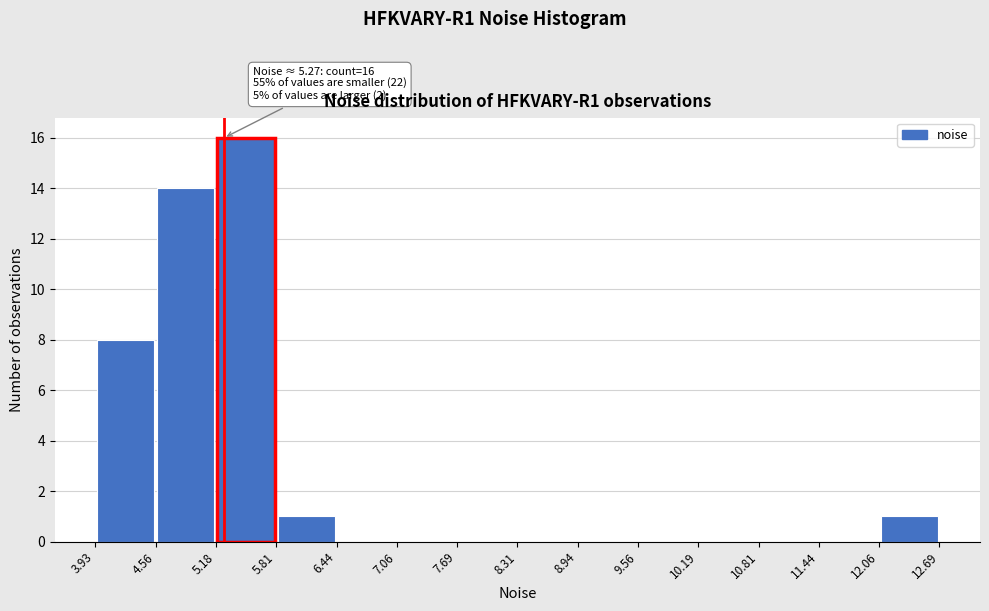

Which range on the x-axis has the tallest bar?

5.18 to 5.81